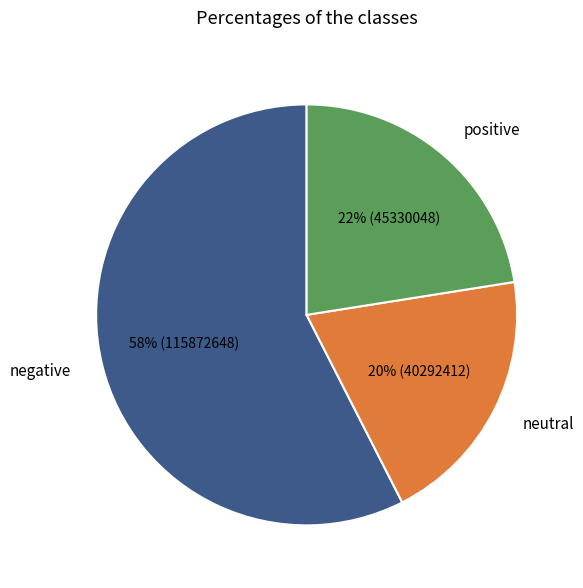

Which slice is the smallest?

neutral